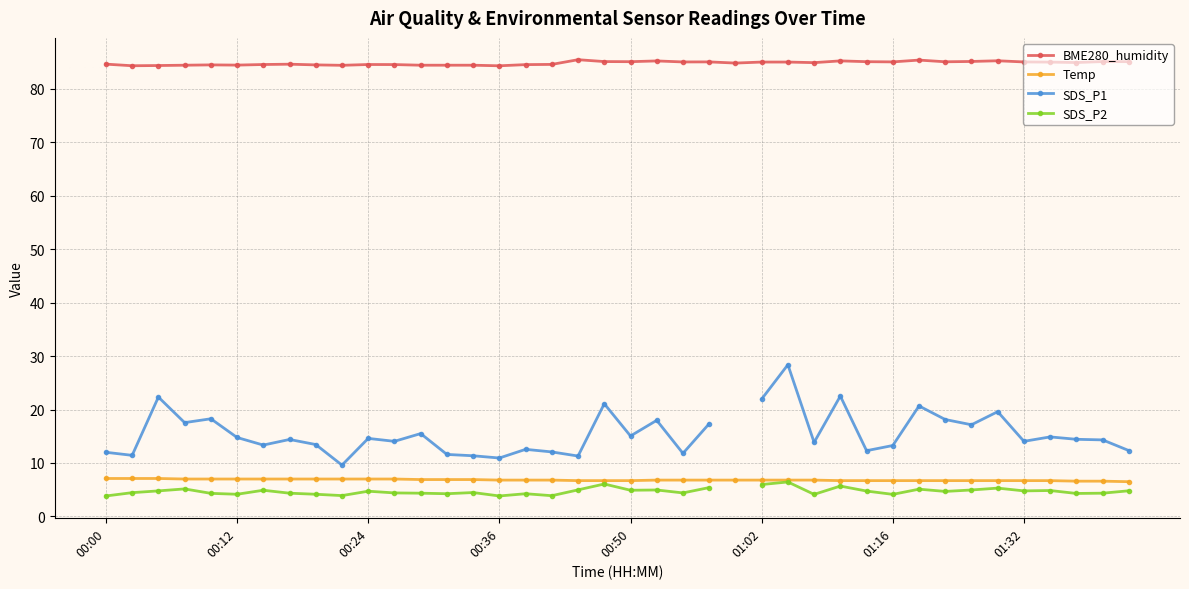

Which series has the largest total across all categories?

BME280_humidity